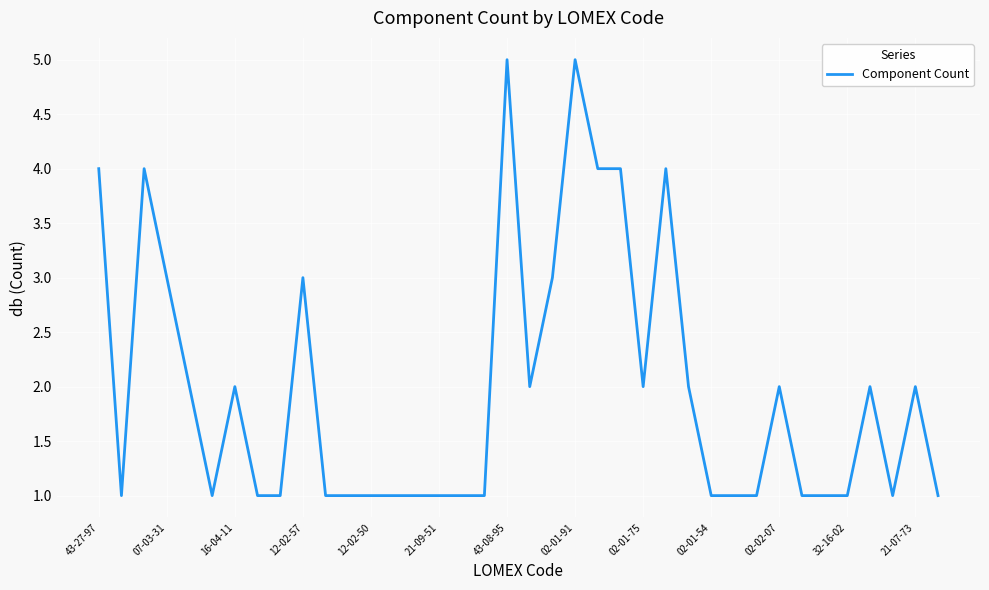

What is the maximum value shown in the chart?

5